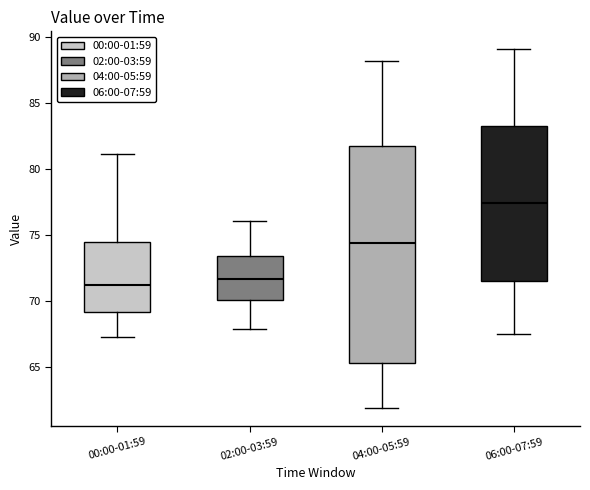

Reading left to right, read every box against the y-axis: the position of its median line, the range the box covers, and the ends of its whiskers. The values are not printed on the chart, so give them approximately, as read against the axis.

00:00-01:59: median 71.0, box 69.0 to 74.5, whiskers 67.5 to 81.0
02:00-03:59: median 71.5, box 70.0 to 73.5, whiskers 68.0 to 76.0
04:00-05:59: median 74.5, box 65.5 to 81.5, whiskers 62.0 to 88.0
06:00-07:59: median 77.5, box 71.5 to 83.5, whiskers 67.5 to 89.0